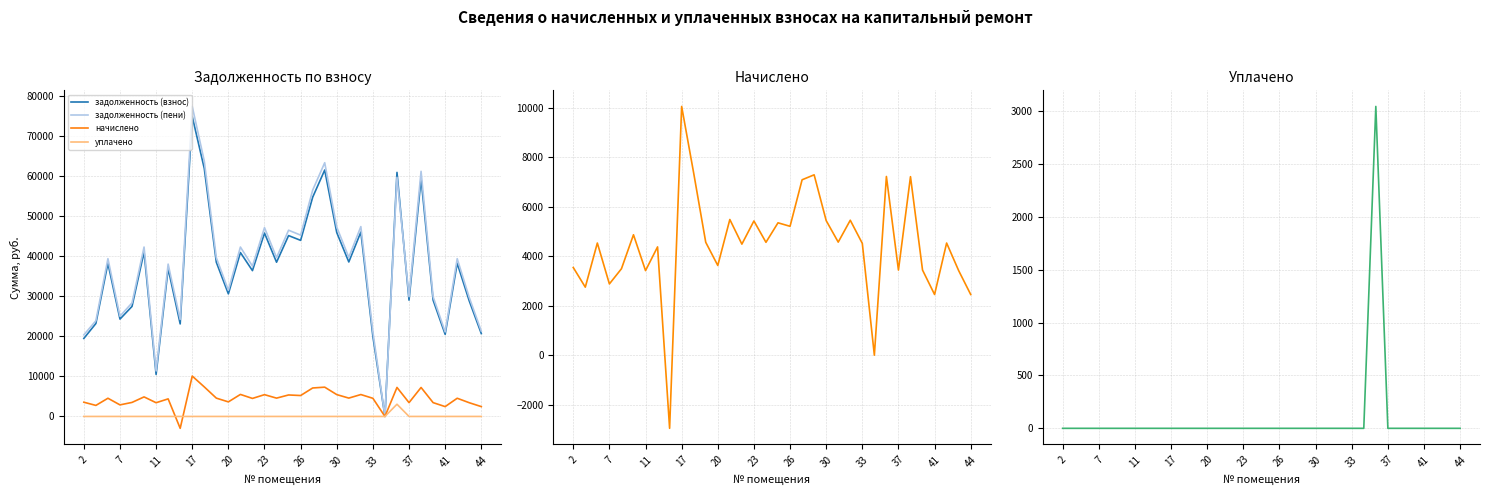

True or false: задолженность (взнос) has a value of -48635.5 at 25.

False